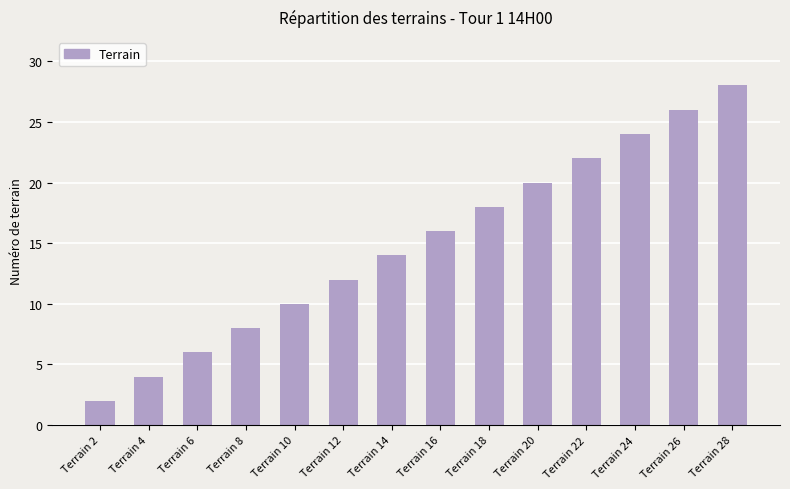

What is the value of the 3rd bar from the left?

6